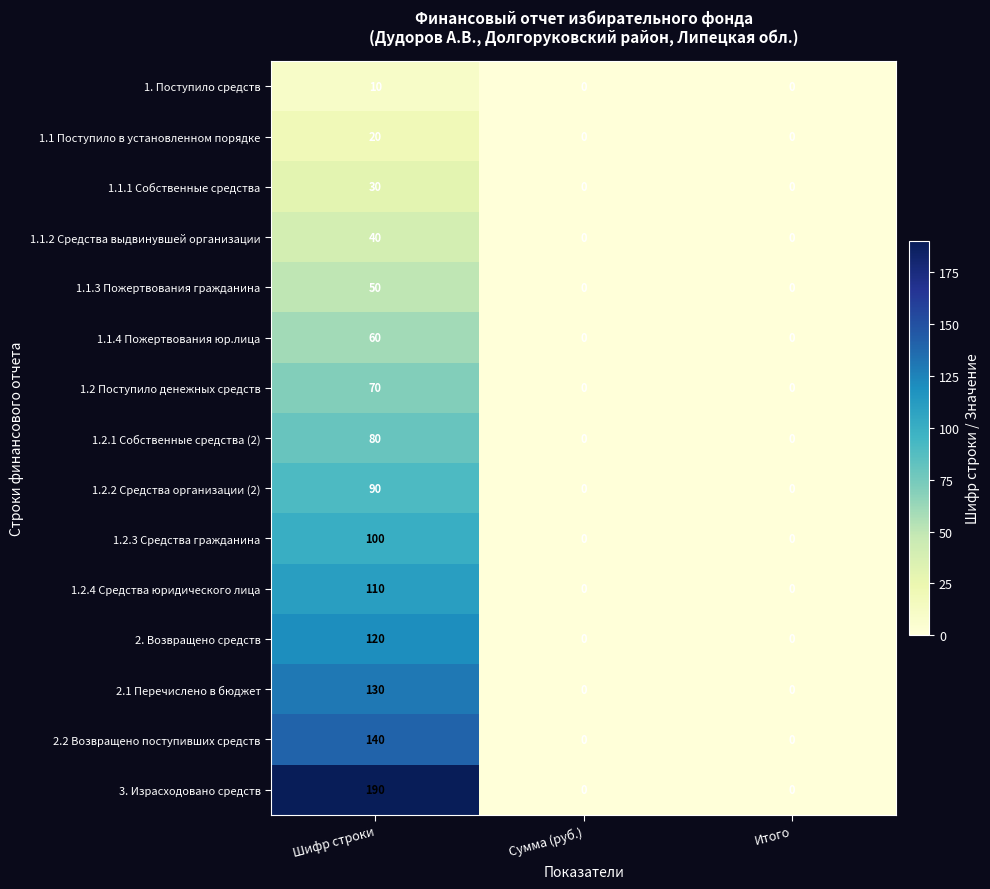

Which series has the largest total across all categories?

3. Израсходовано средств